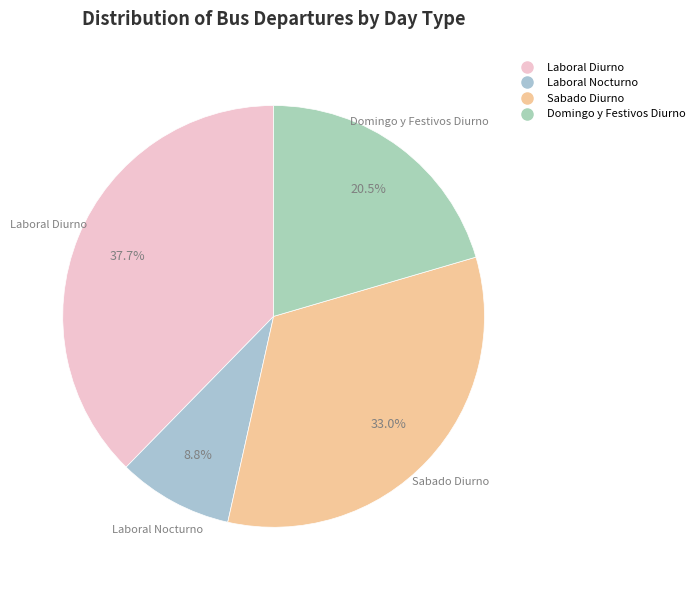

Rank the categories by value from highest to lowest.

Laboral Diurno, Sabado Diurno, Domingo y Festivos Diurno, Laboral Nocturno